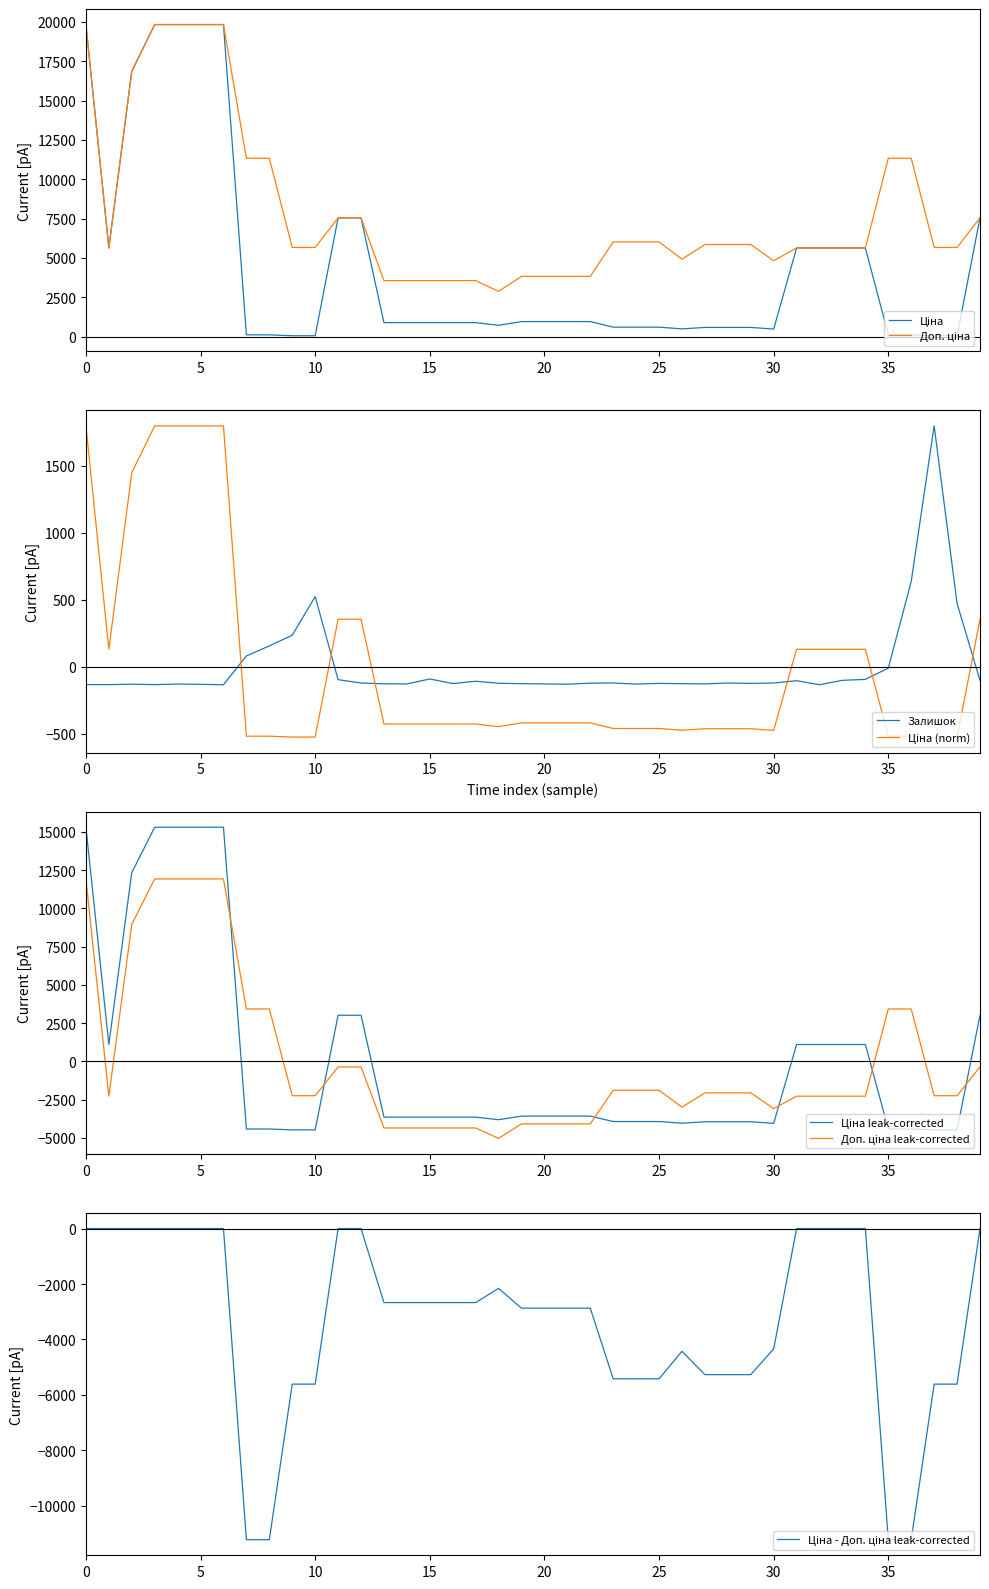

What is the highest value of the Залишок series?

1798.5